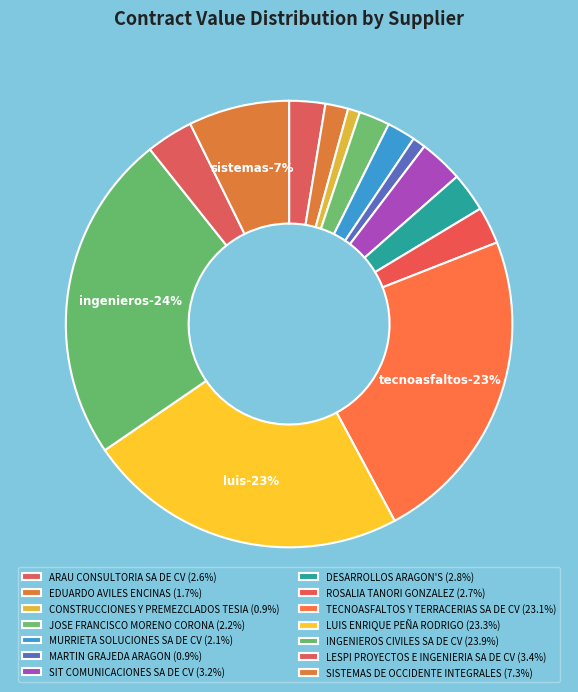

Is SISTEMAS DE OCCIDENTE (X42) the majority of the pie?

No